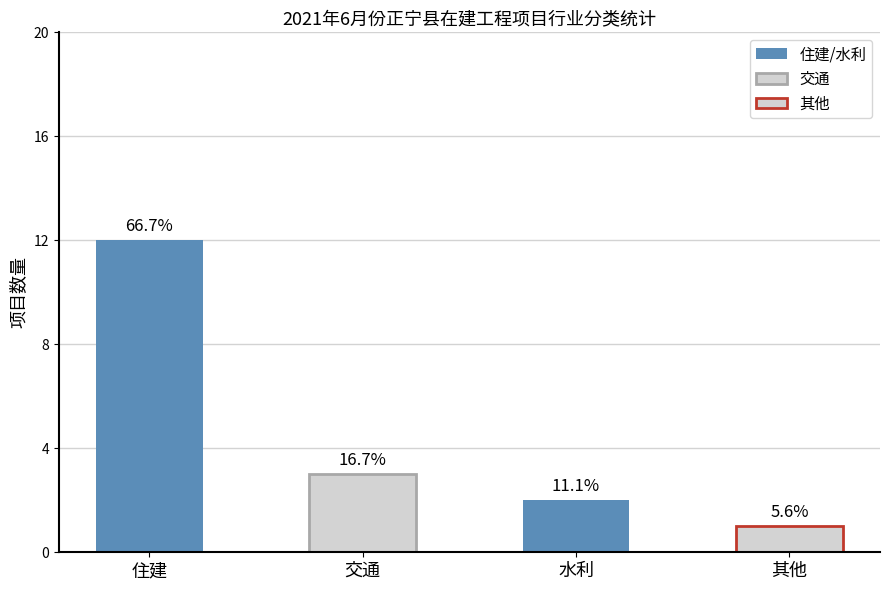

List the labels in order of value, largest first.

住建, 交通, 水利, 其他